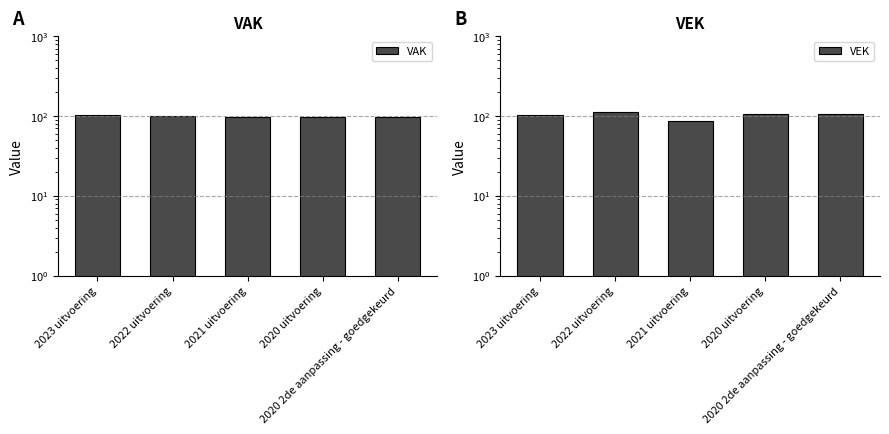

What is the difference between the maximum and minimum values in the VEK series?

24